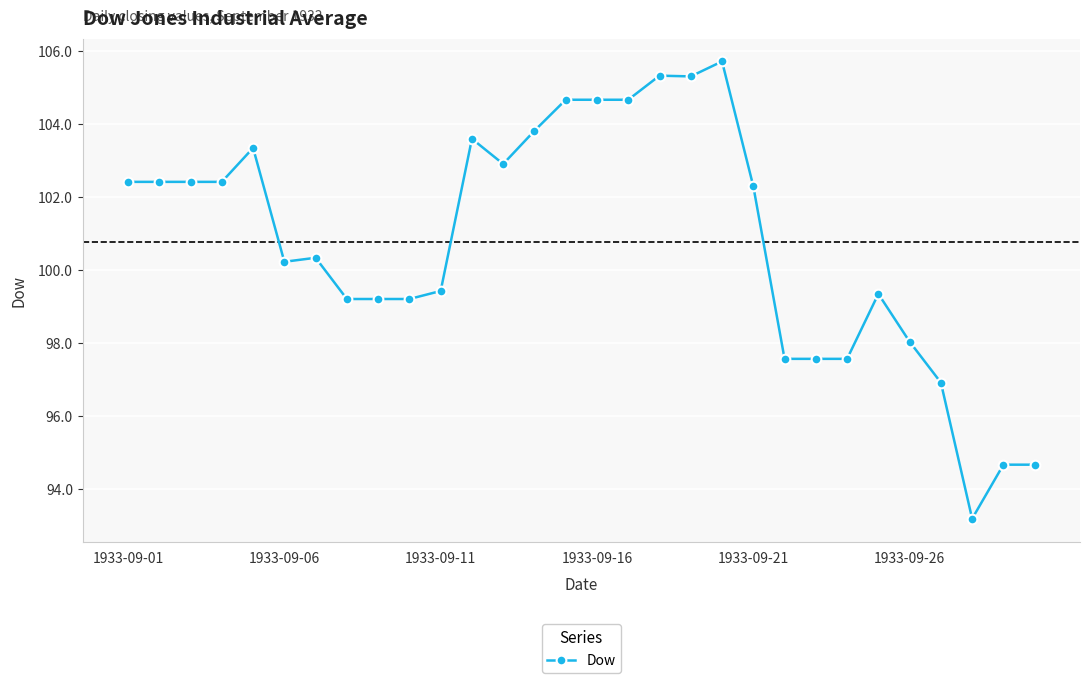

What is the difference between the maximum and minimum values?

12.5